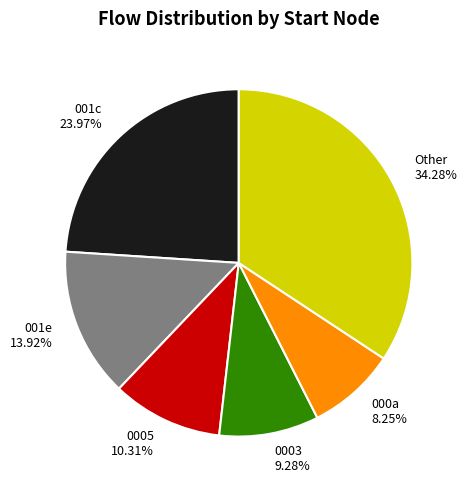

To the nearest percent, what is the average slice percentage?

17%